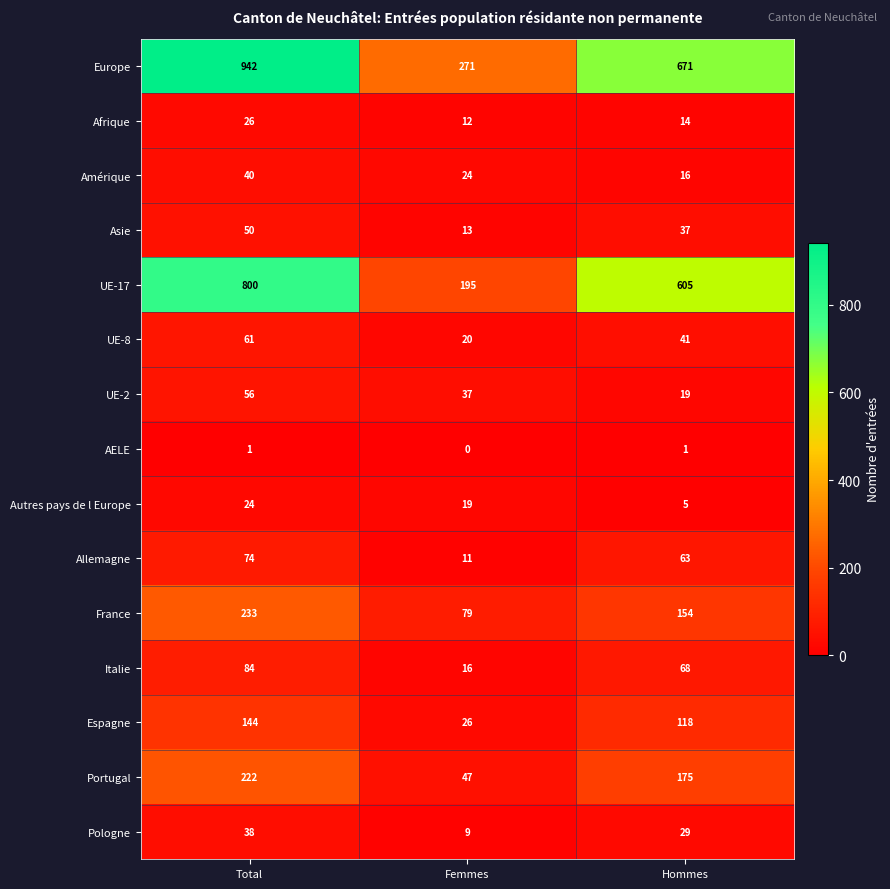

Read the UE-17 value at Femmes, to the nearest 100.

200